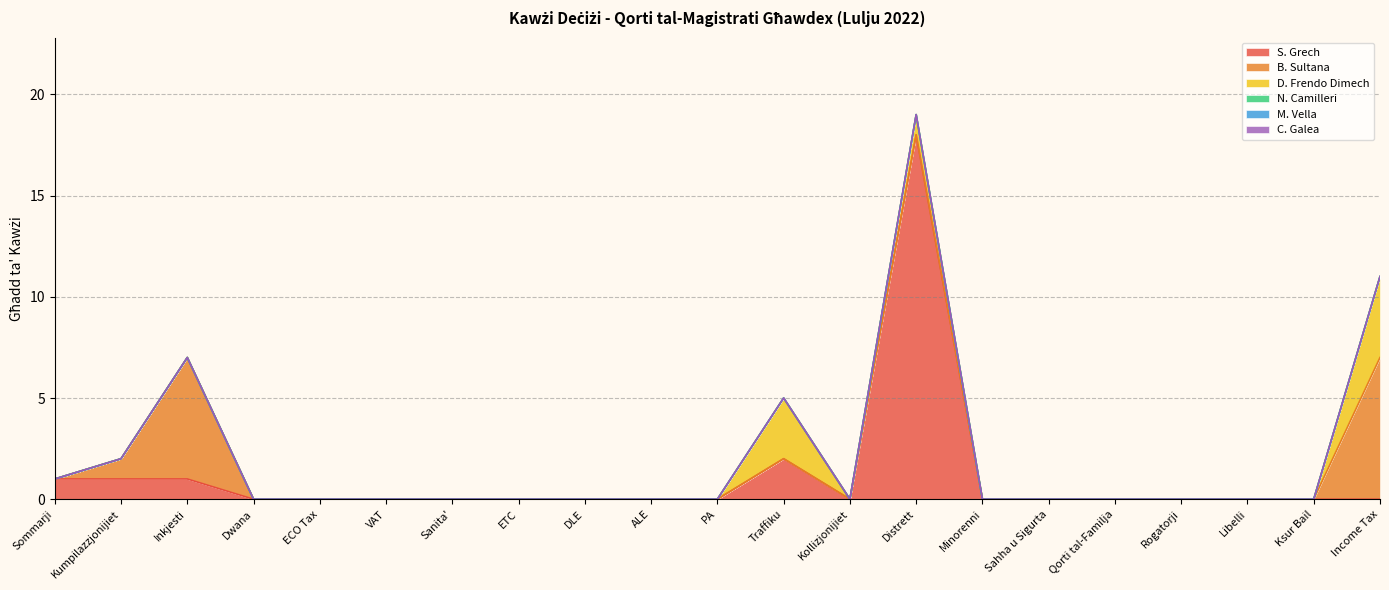

Rank the series at Minorenni from lowest to highest value.

S. Grech, B. Sultana, D. Frendo Dimech, N. Camilleri, M. Vella, C. Galea